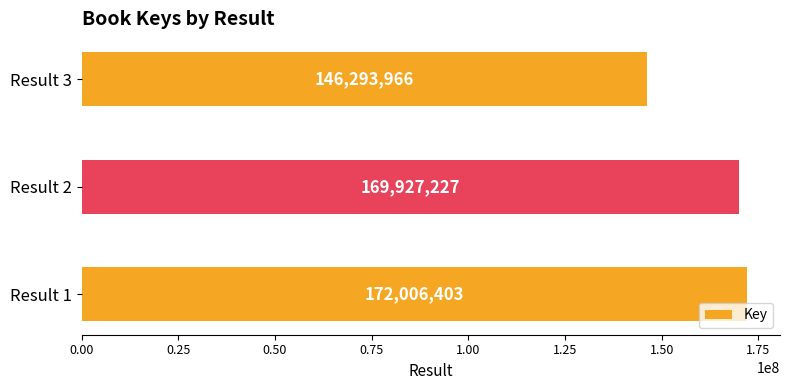

What is the difference between the maximum and second lowest values?

2079176